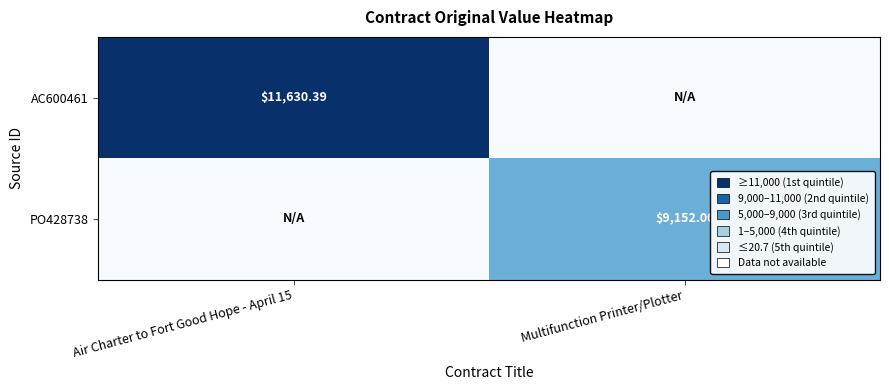

At how many categories does at least one series exceed 1917?

2